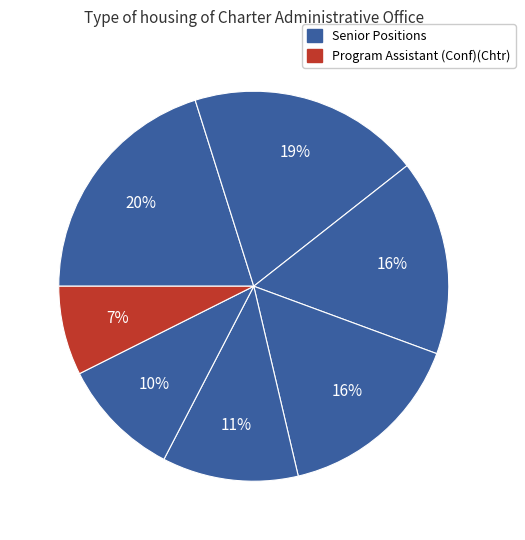

How many segments does this pie chart have?

7